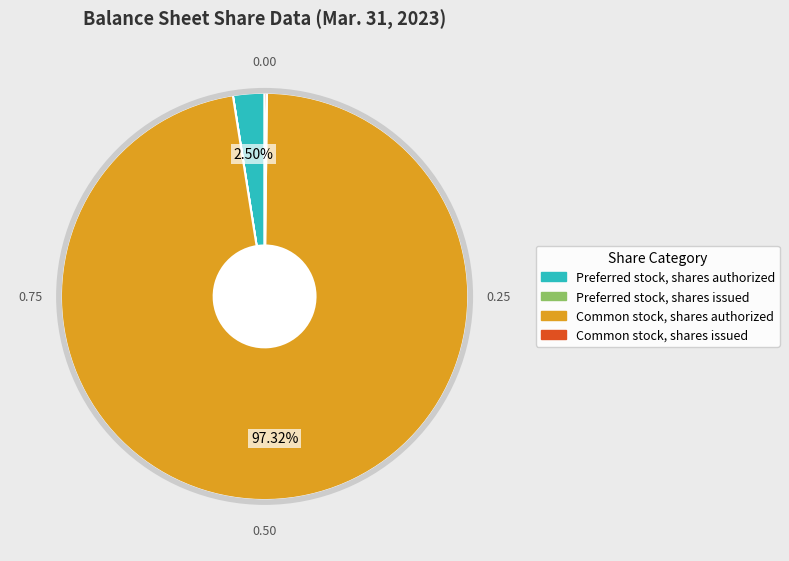

Does Common stock, shares authorized represent more than half of the total?

Yes